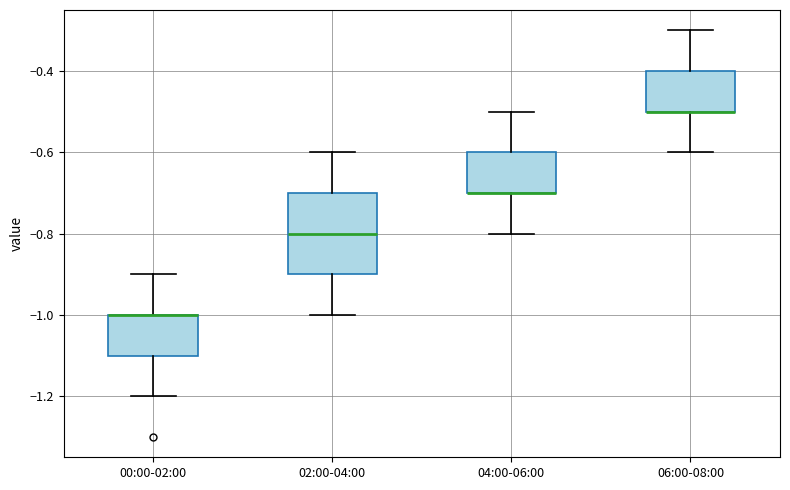

Reading left to right, transcribe this box plot: for each box, give where its median line is, the range the box spans, and where its two whiskers end, as read against the y-axis. The values are not printed on the chart, so give them approximately, as read against the axis.

00:00-02:00: median -1.0 (drawn on the box's upper edge), box -1.1 to -1.0, whiskers -1.2 to -0.9
02:00-04:00: median -0.8, box -0.9 to -0.7, whiskers -1.0 to -0.6
04:00-06:00: median -0.7 (drawn on the box's lower edge), box -0.7 to -0.6, whiskers -0.8 to -0.5
06:00-08:00: median -0.5 (drawn on the box's lower edge), box -0.5 to -0.4, whiskers -0.6 to -0.3